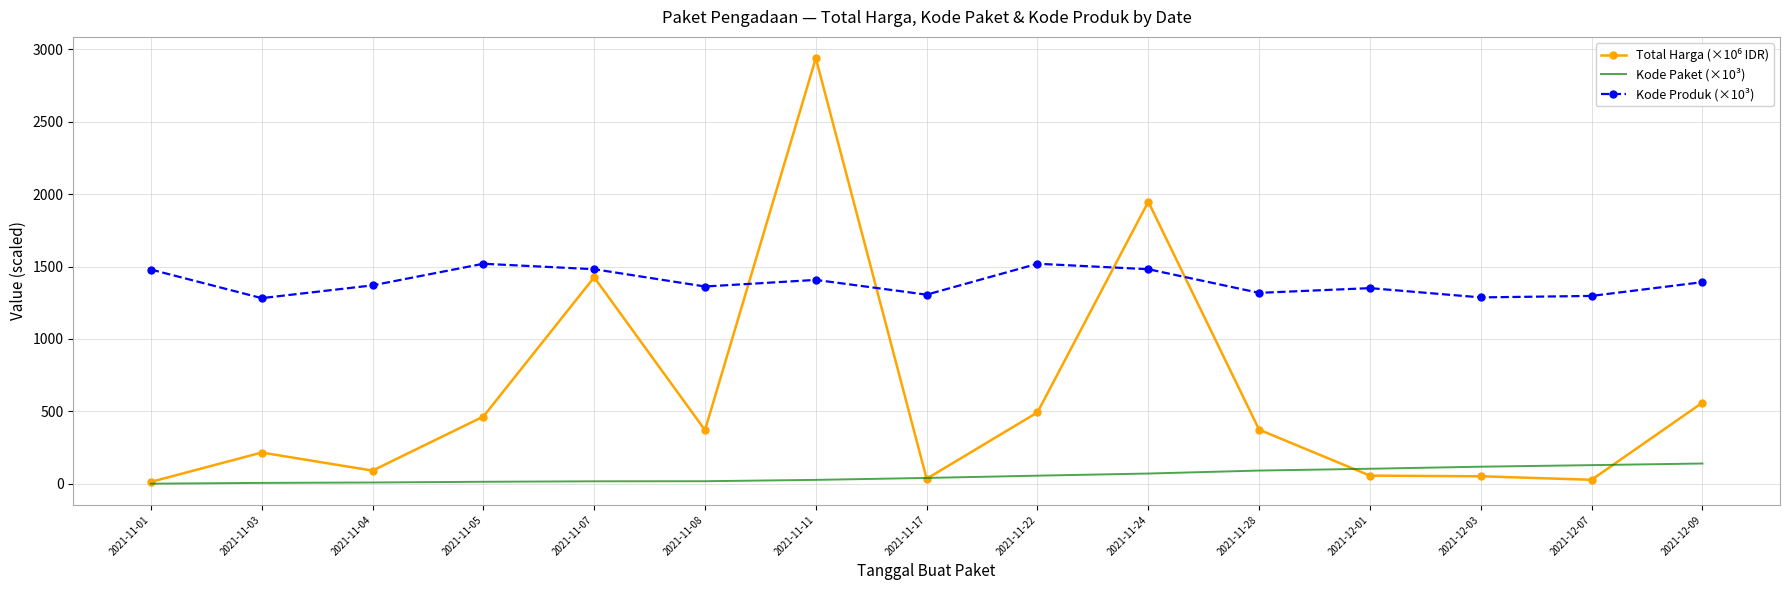

Is it true that Kode Produk (×10³) equals 1350.9 at 2021-12-01?

True